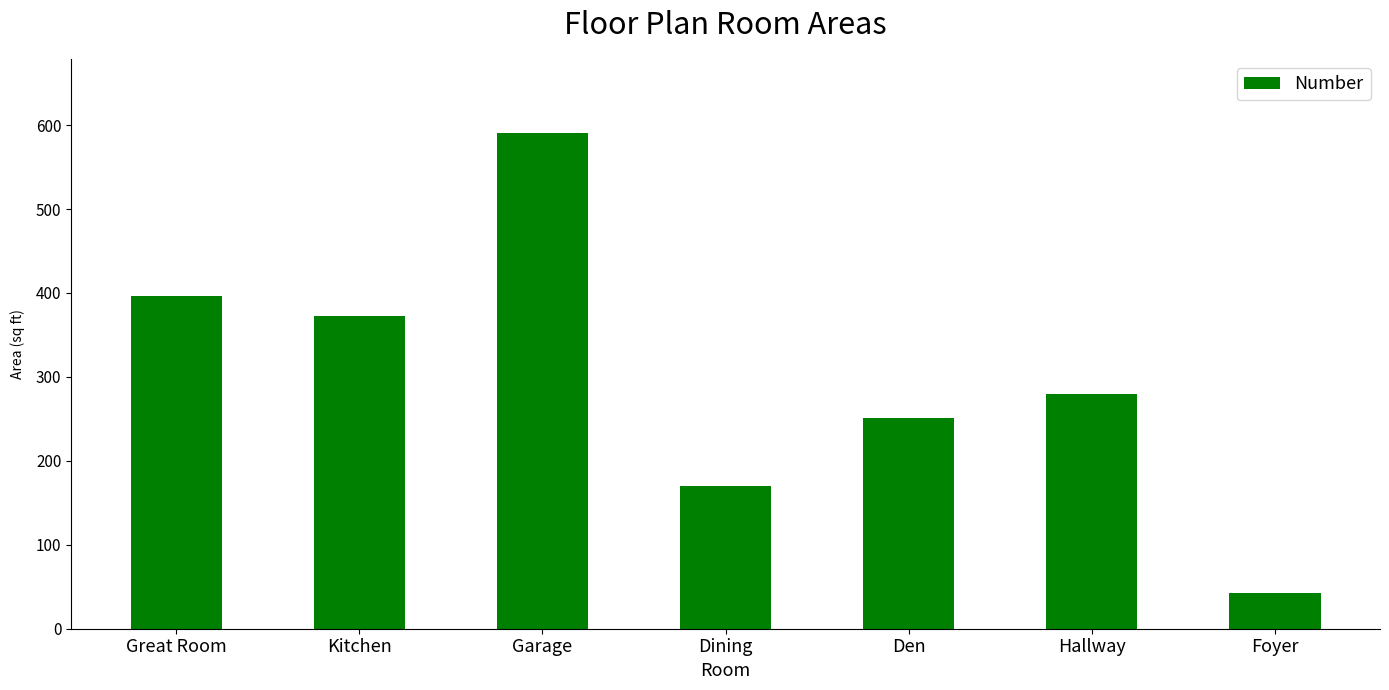

Rank the categories by value from highest to lowest.

Garage, Great Room, Kitchen, Hallway, Den, Dining, Foyer